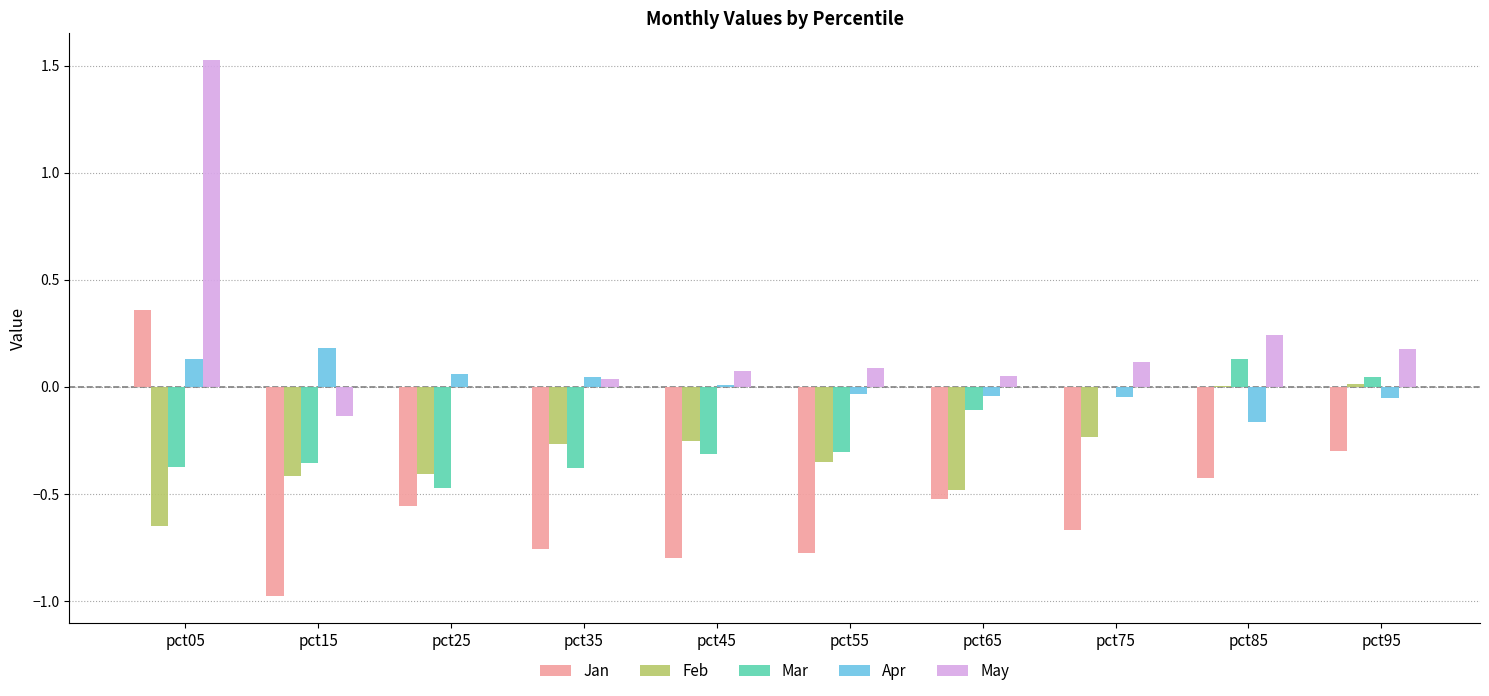

How many groups of bars are there?

10